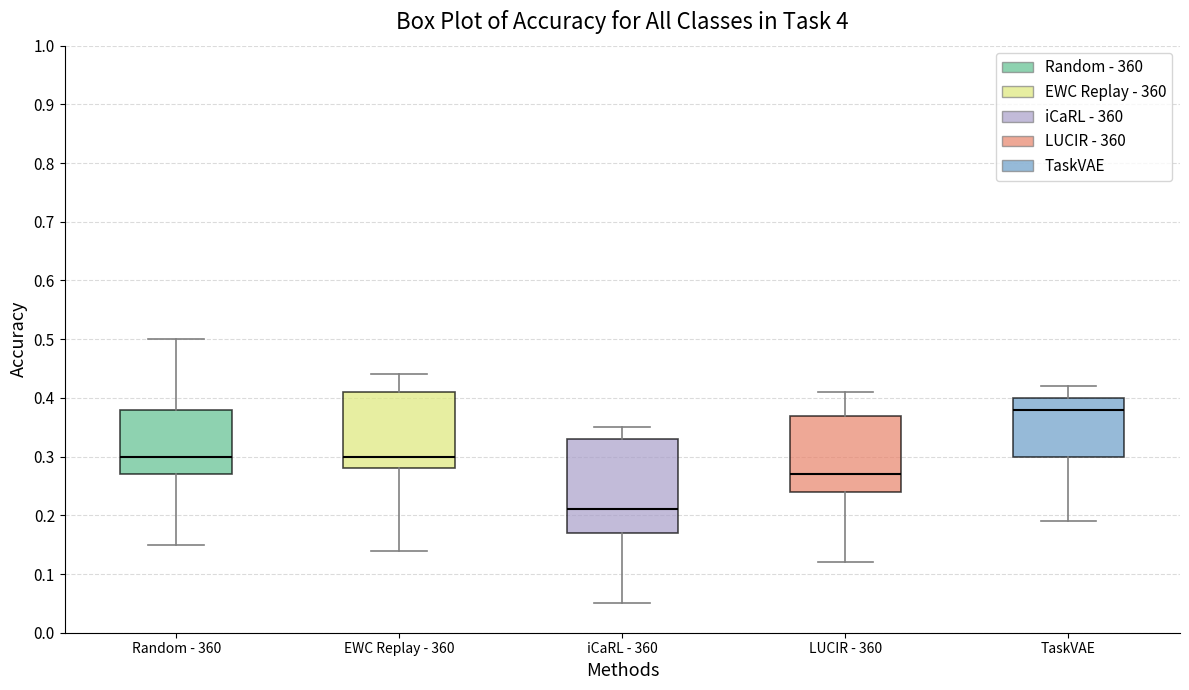

Reading left to right, read every box against the y-axis: the position of its median line, the range the box covers, and the ends of its whiskers. The values are not printed on the chart, so give them approximately, as read against the axis.

Random - 360: median 0.30, box 0.27 to 0.38, whiskers 0.15 to 0.50
EWC Replay - 360: median 0.30, box 0.28 to 0.41, whiskers 0.14 to 0.44
iCaRL - 360: median 0.21, box 0.17 to 0.33, whiskers 0.05 to 0.35
LUCIR - 360: median 0.27, box 0.24 to 0.37, whiskers 0.12 to 0.41
TaskVAE: median 0.38, box 0.30 to 0.40, whiskers 0.19 to 0.42